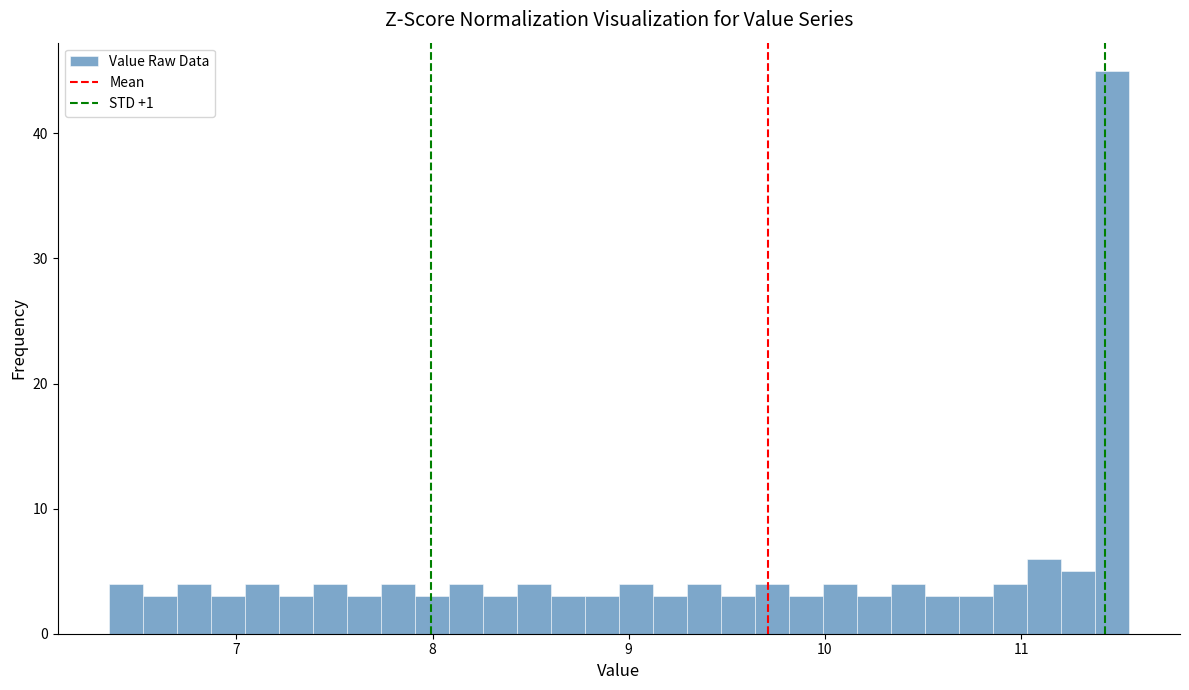

Around what value on the x-axis is the tallest bar? Give the approximate position of its centre, as read against the axis.

11.5